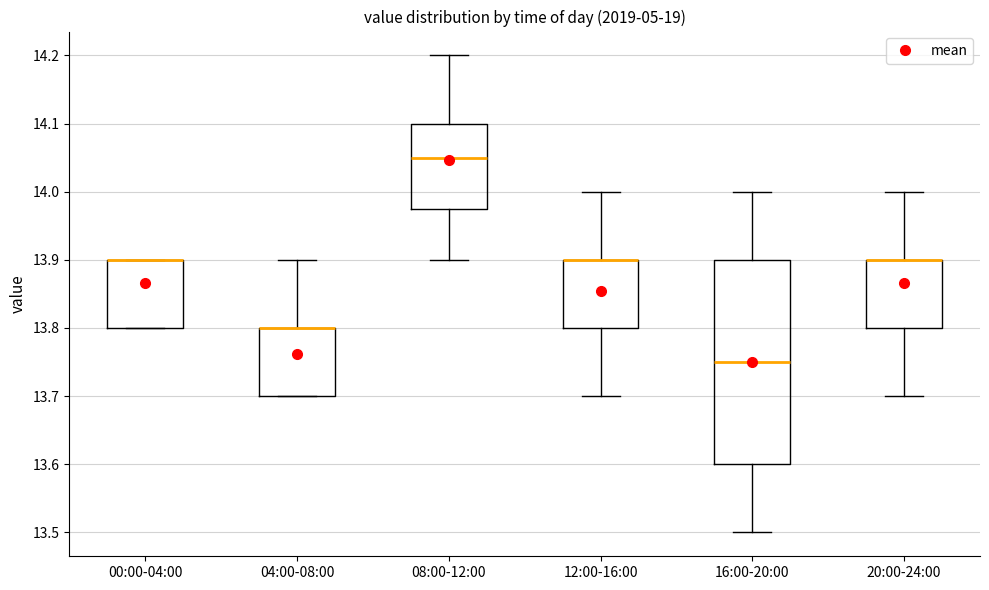

Reading left to right, read every box against the y-axis: the position of its median line, the range the box covers, and the ends of its whiskers. The values are not printed on the chart, so give them approximately, as read against the axis.

00:00-04:00: median 13.90 (drawn on the box's upper edge), box 13.80 to 13.90, whiskers 13.80 to 13.90
04:00-08:00: median 13.80 (drawn on the box's upper edge), box 13.70 to 13.80, whiskers 13.70 to 13.90
08:00-12:00: median 14.05, box 13.98 to 14.10, whiskers 13.90 to 14.20
12:00-16:00: median 13.90 (drawn on the box's upper edge), box 13.80 to 13.90, whiskers 13.70 to 14.00
16:00-20:00: median 13.75, box 13.60 to 13.90, whiskers 13.50 to 14.00
20:00-24:00: median 13.90 (drawn on the box's upper edge), box 13.80 to 13.90, whiskers 13.70 to 14.00